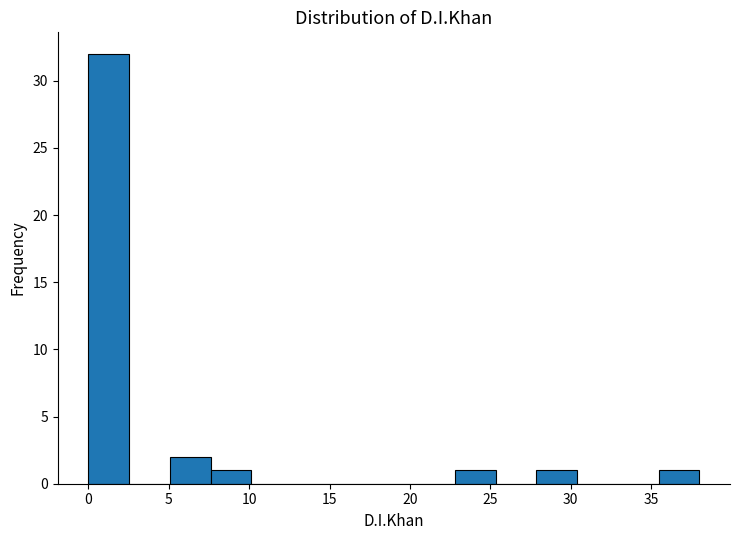

Which range on the x-axis has the tallest bar?

0.0 to 2.5